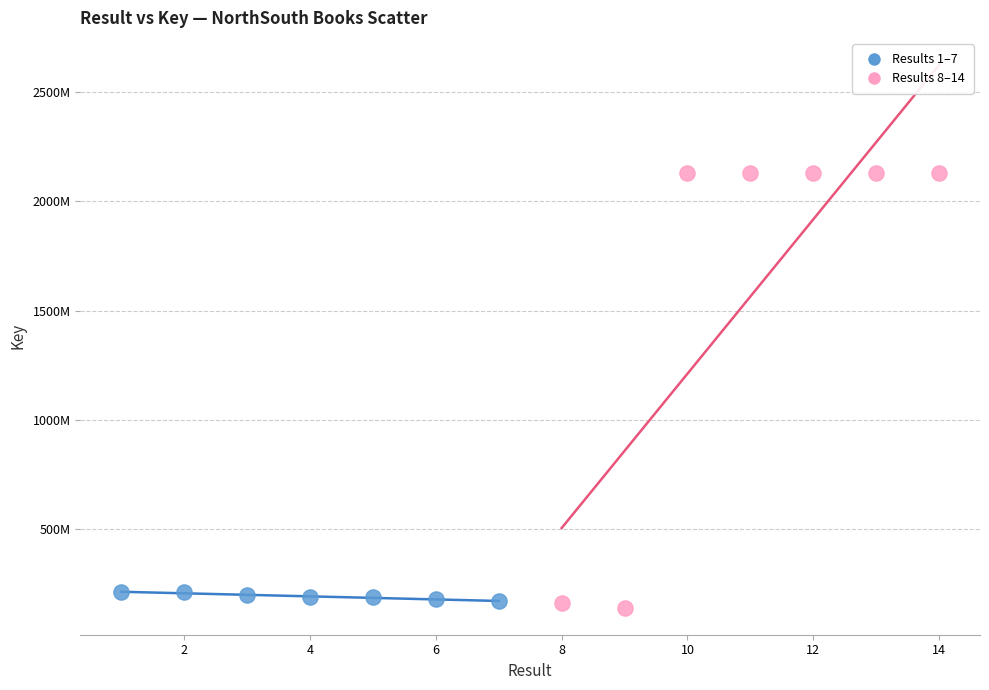

What are all the series names shown in the legend?

Results 1–7, Results 8–14